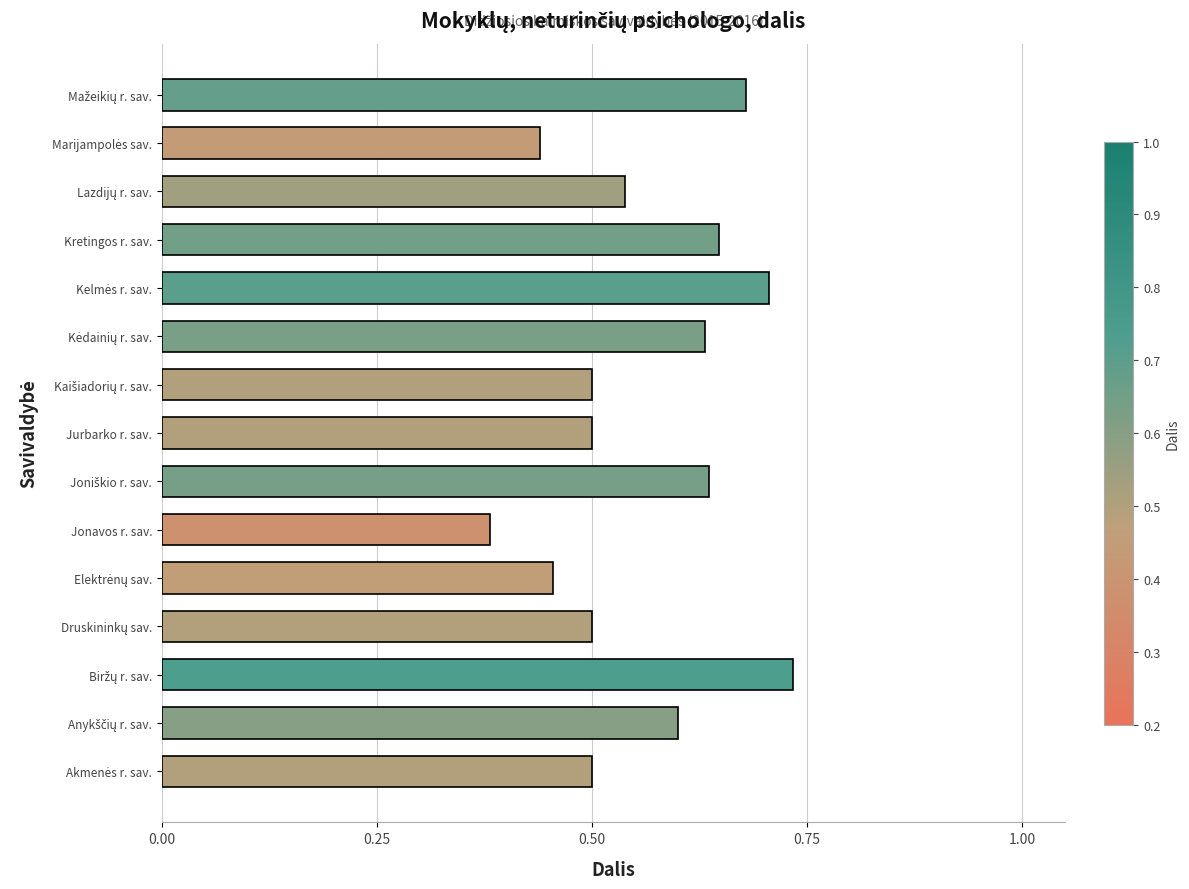

What is the difference between the second highest and second lowest values?

0.3